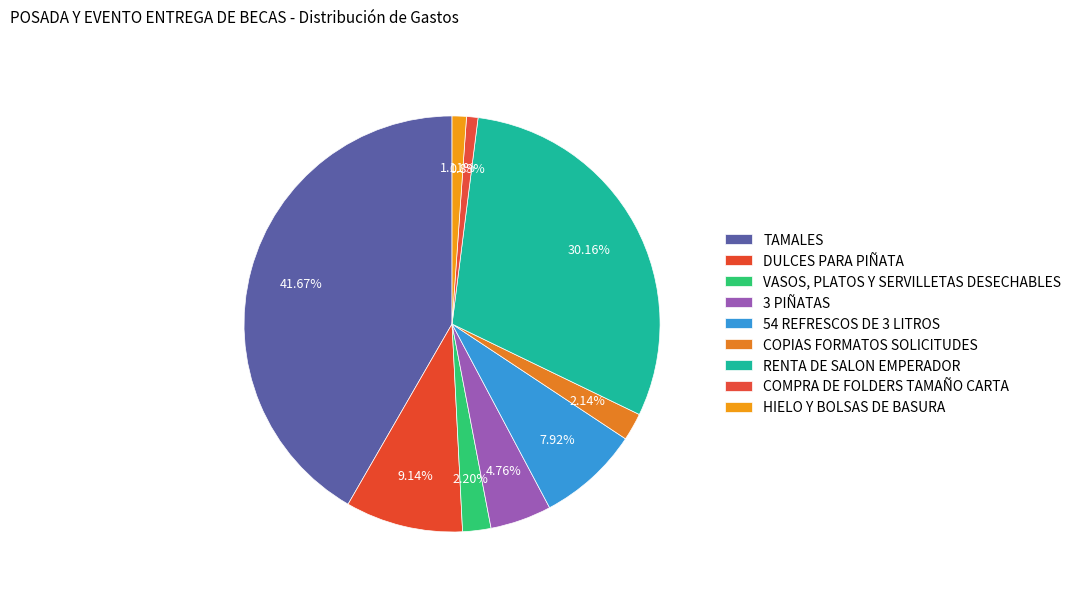

How many segments does this pie chart have?

9